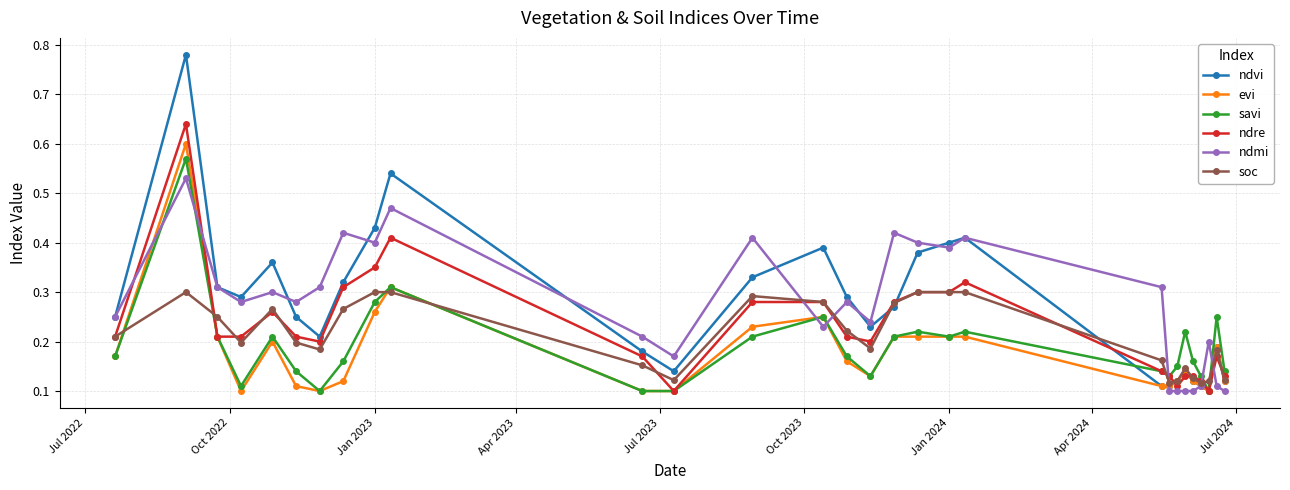

List the series in order of their peak value, highest first.

ndvi, ndre, evi, savi, ndmi, soc